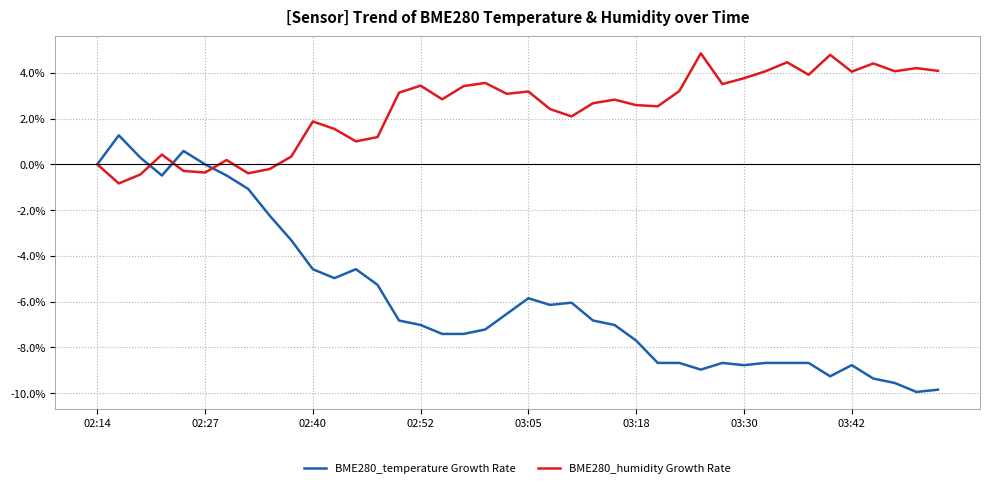

Which series has the largest total across all categories?

BME280_humidity Growth Rate